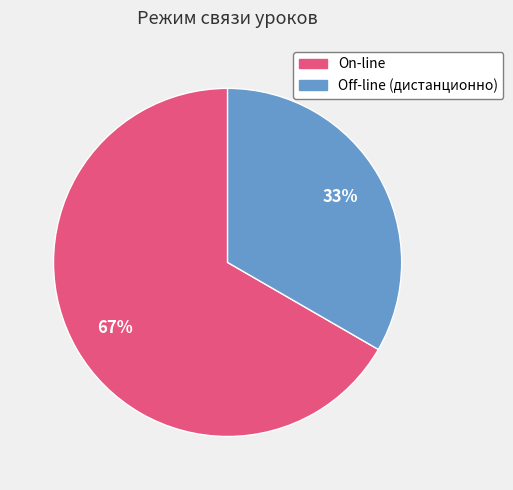

Is it true that Off-line (дистанционно) is 45% of the pie?

False